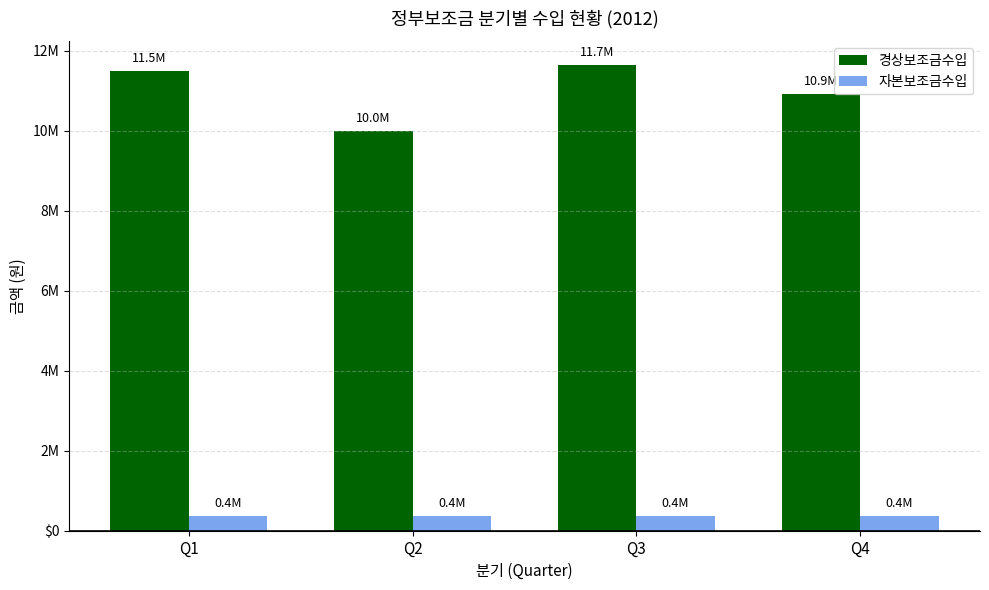

List the series in order of their peak value, highest first.

경상보조금수입, 자본보조금수입